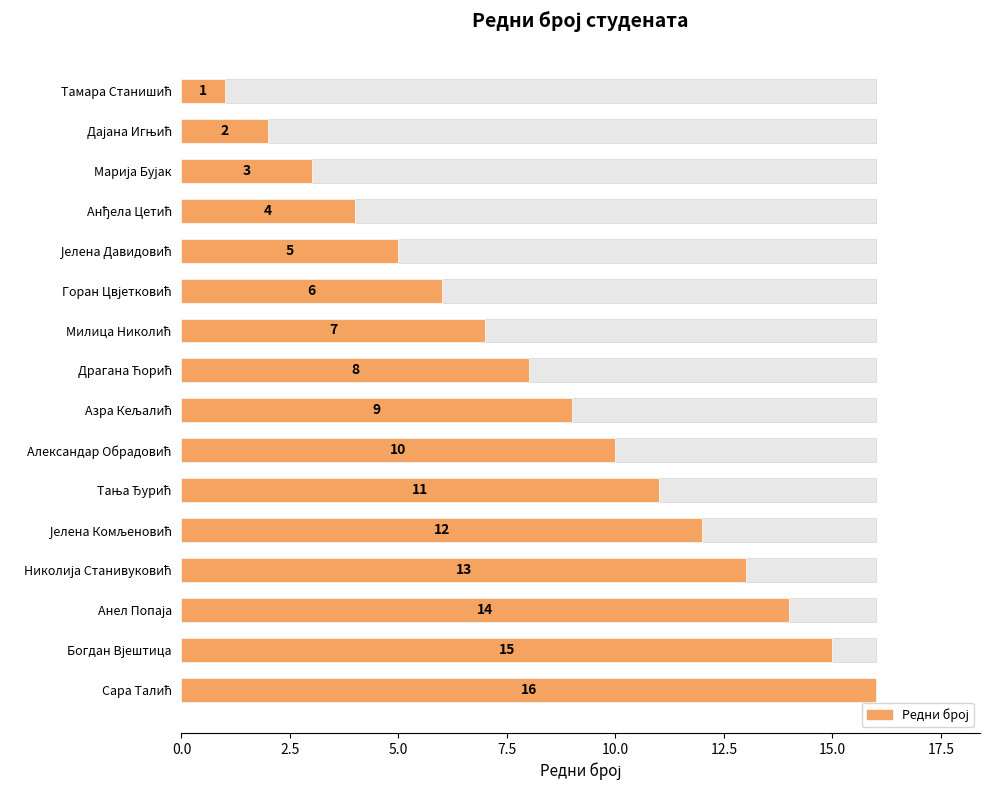

What is the difference between the maximum and minimum values in the Редни број series?

15